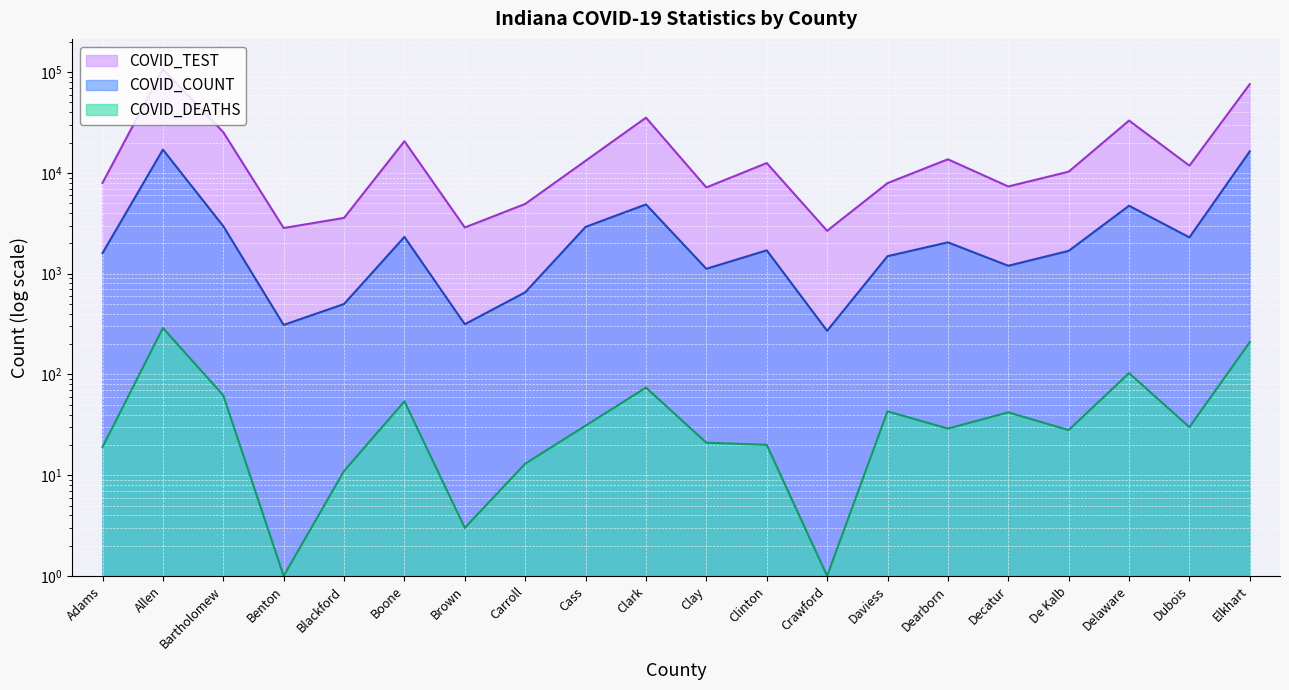

List the series in order of their overall mean, lowest first.

COVID_DEATHS, COVID_COUNT, COVID_TEST